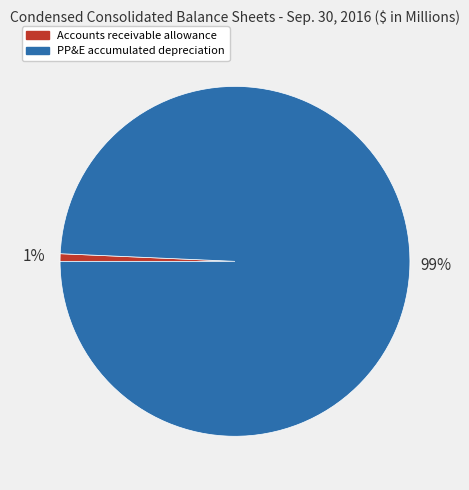

To the nearest percent, what portion does PP&E accumulated depreciation represent?

99%